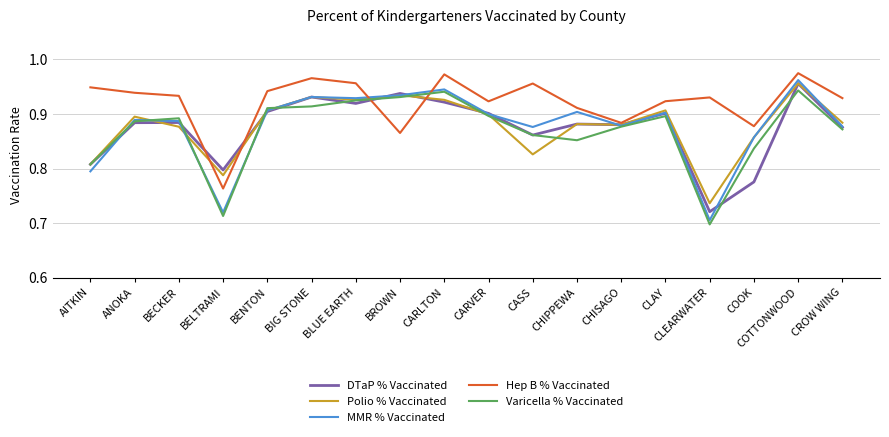

At which label is Polio % Vaccinated closest to 0?

CLEARWATER